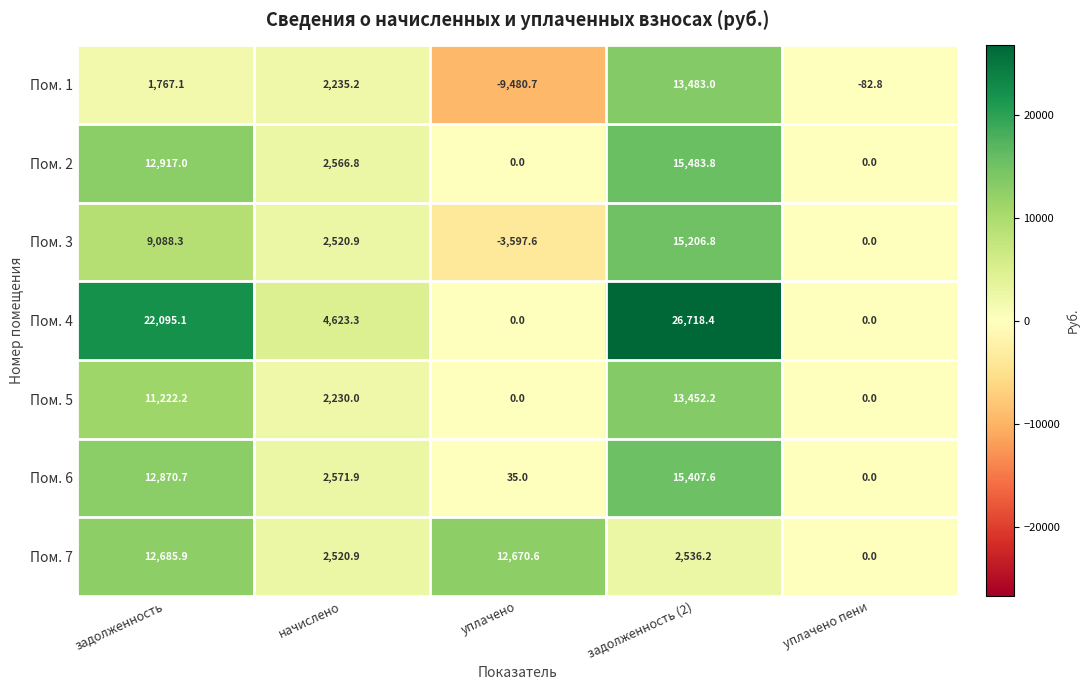

What value does the Пом. 5 series have at задолженность?

11222.2